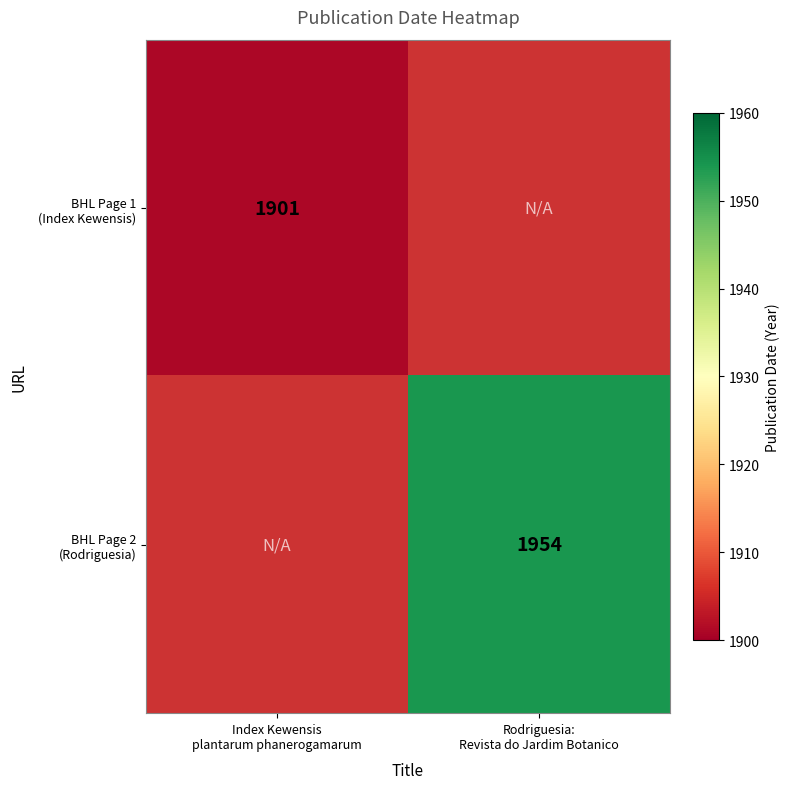

What is the difference between the maximum and minimum values in the BHL Page 2 (Rodriguesia) series?

1954